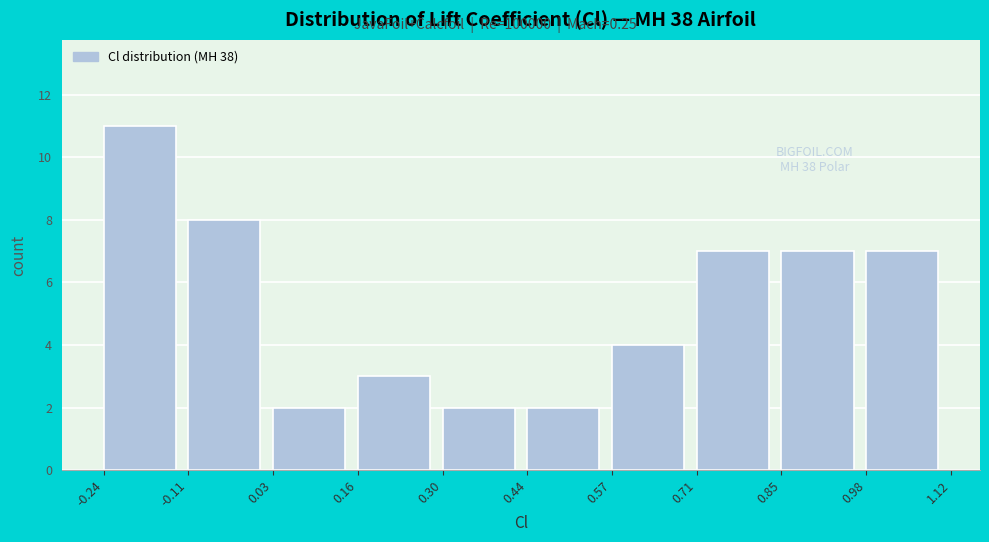

Which range on the x-axis has the tallest bar?

-0.24 to -0.11